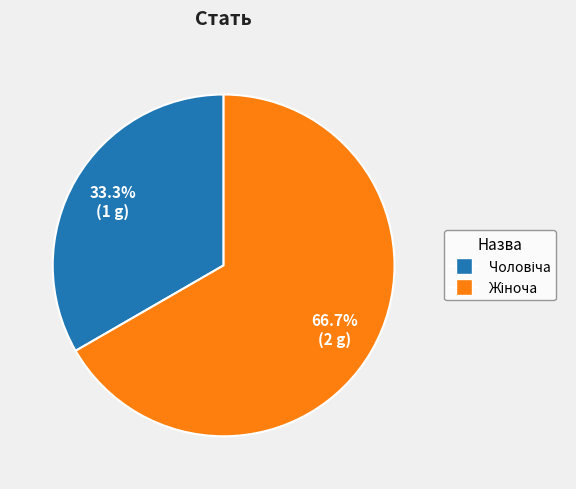

Does any single category account for the majority?

Yes